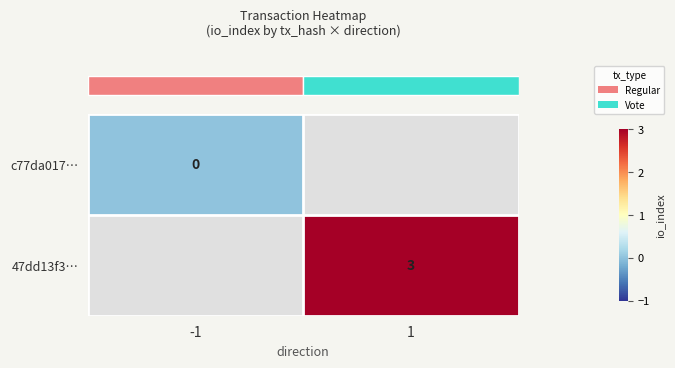

At which label does row_1 reach its minimum?

-1